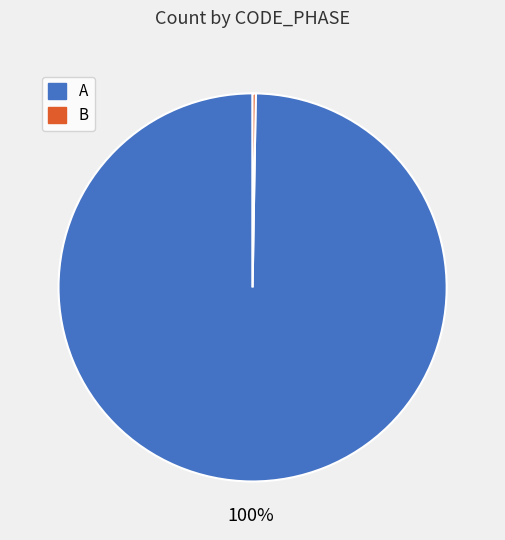

Is there a majority slice in this chart?

Yes